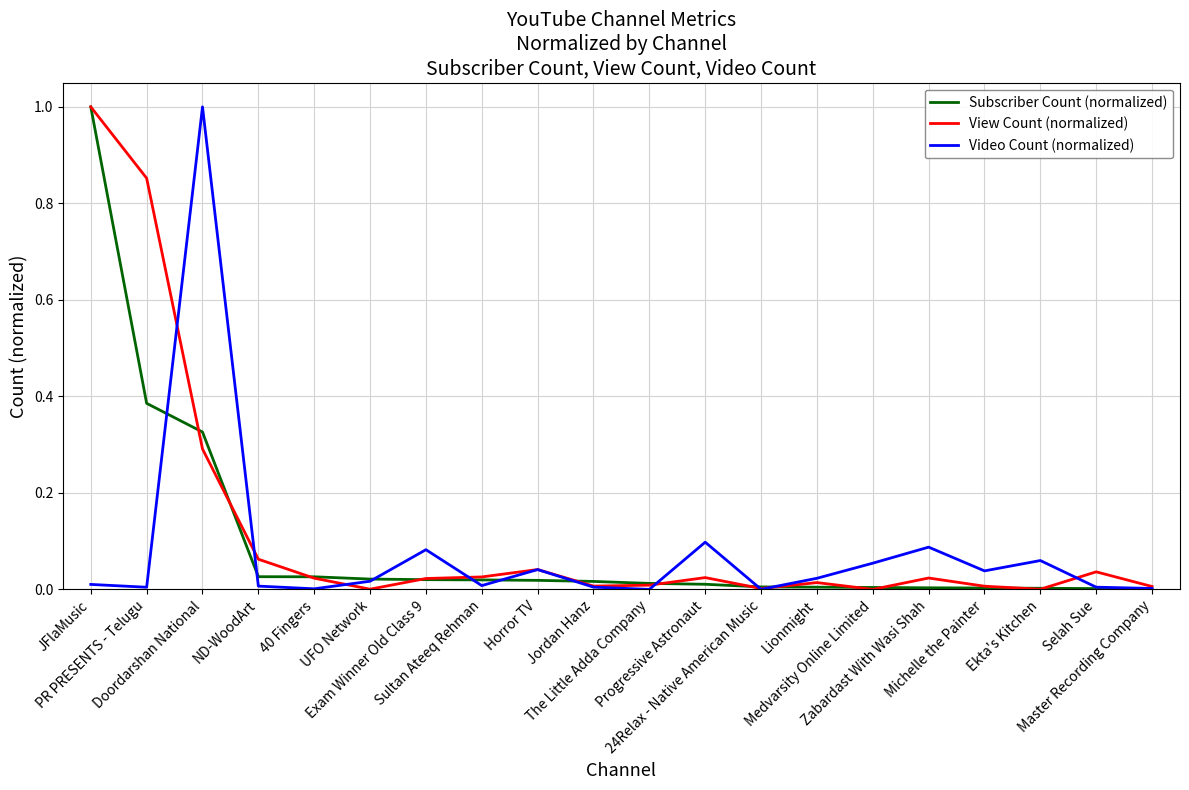

What is the highest value of the View Count (normalized) series?

1.0